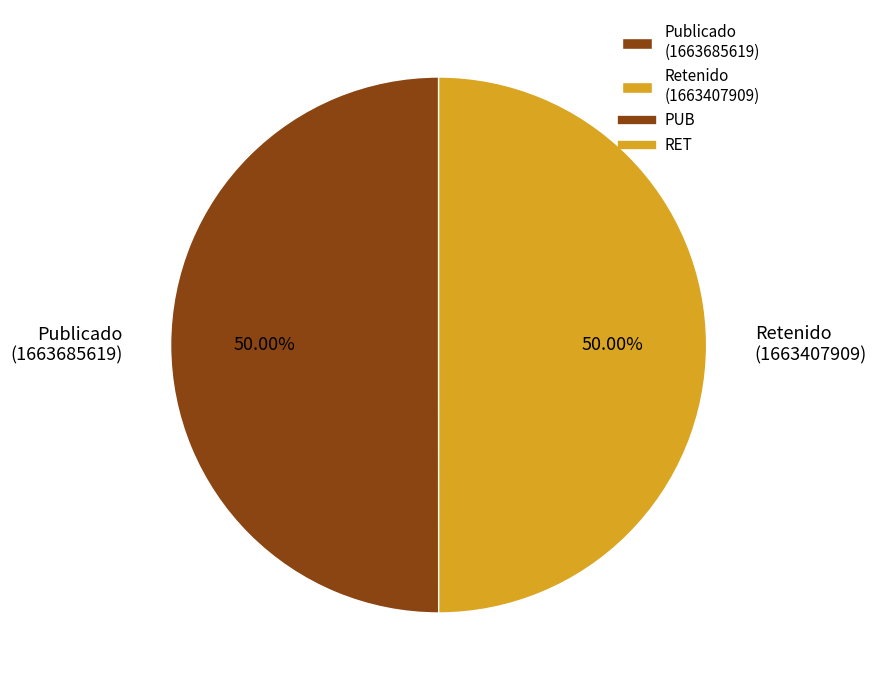

Combined, do Publicado (1663685619) and Retenido (1663407909) account for over 50%?

Yes